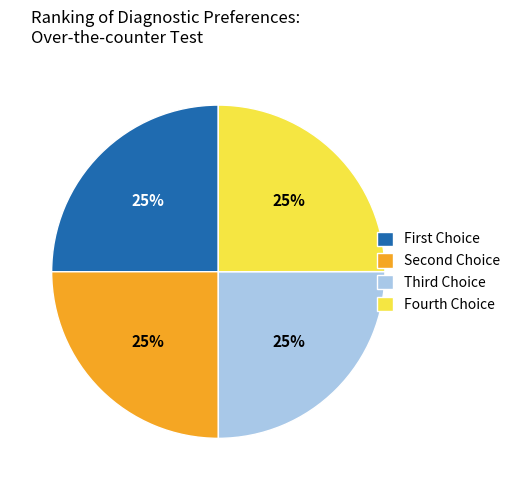

To the nearest percent, what portion does Fourth Choice represent?

25%